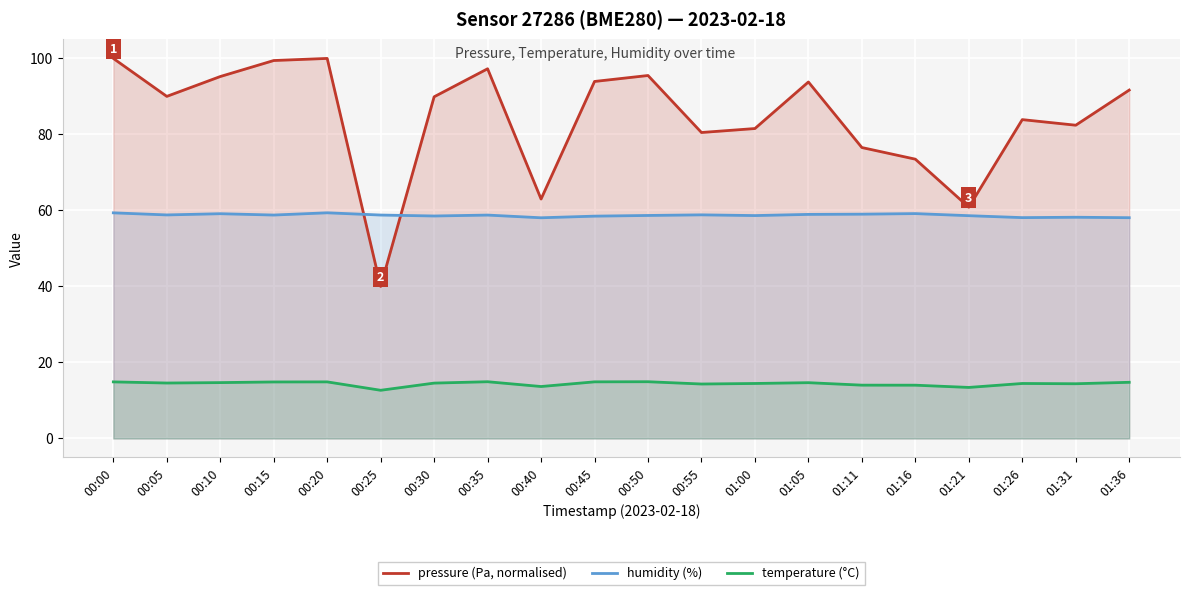

At which category is the sum across all series the highest?

00:20